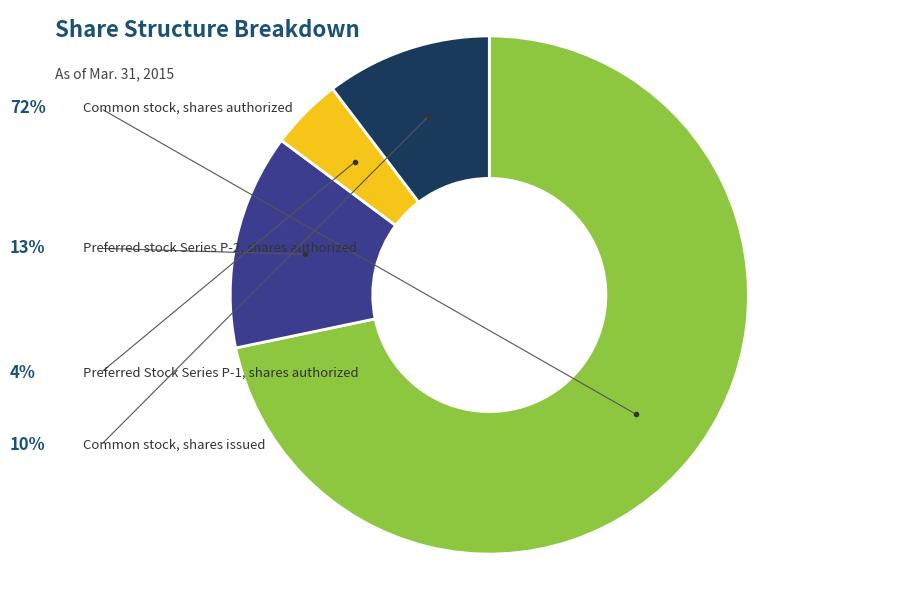

What is the largest slice in the pie chart?

Common stock, shares authorized